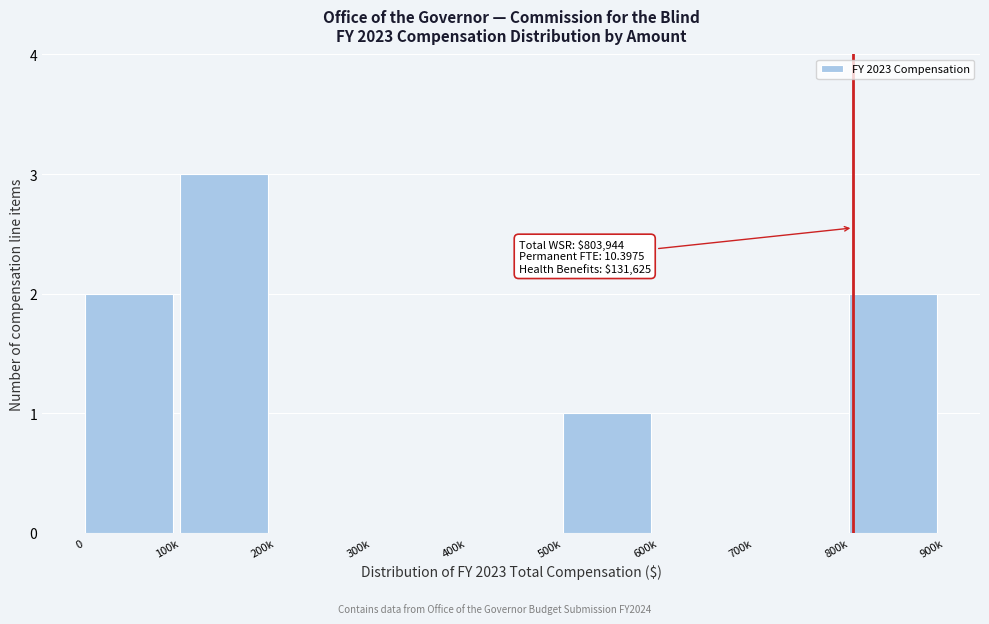

Reading left to right, list all the values displayed in this chart.

0=2	100k=3	200k=0	300k=0	400k=0	500k=1	600k=0	700k=0	800k=2